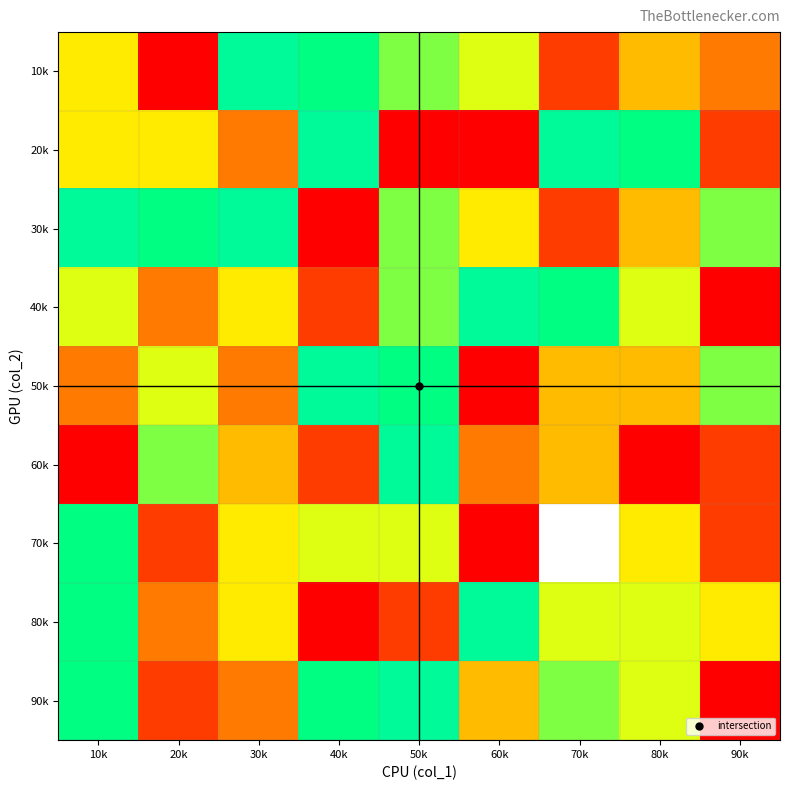

Is the value of 50k at 20k greater than the value of 20k at 80k?

No